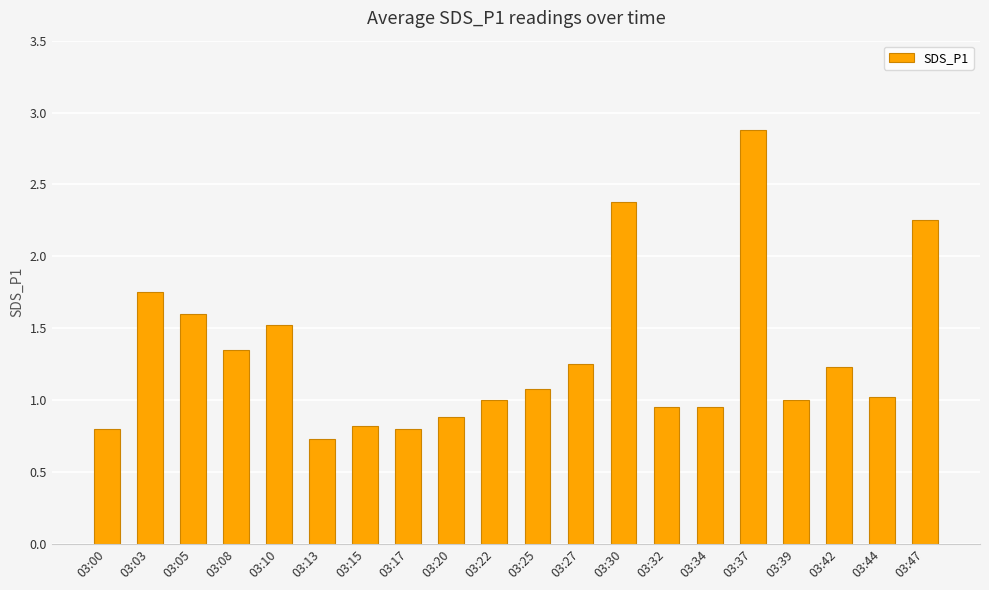

Is it true that the value at 03:15 is 0.8?

True